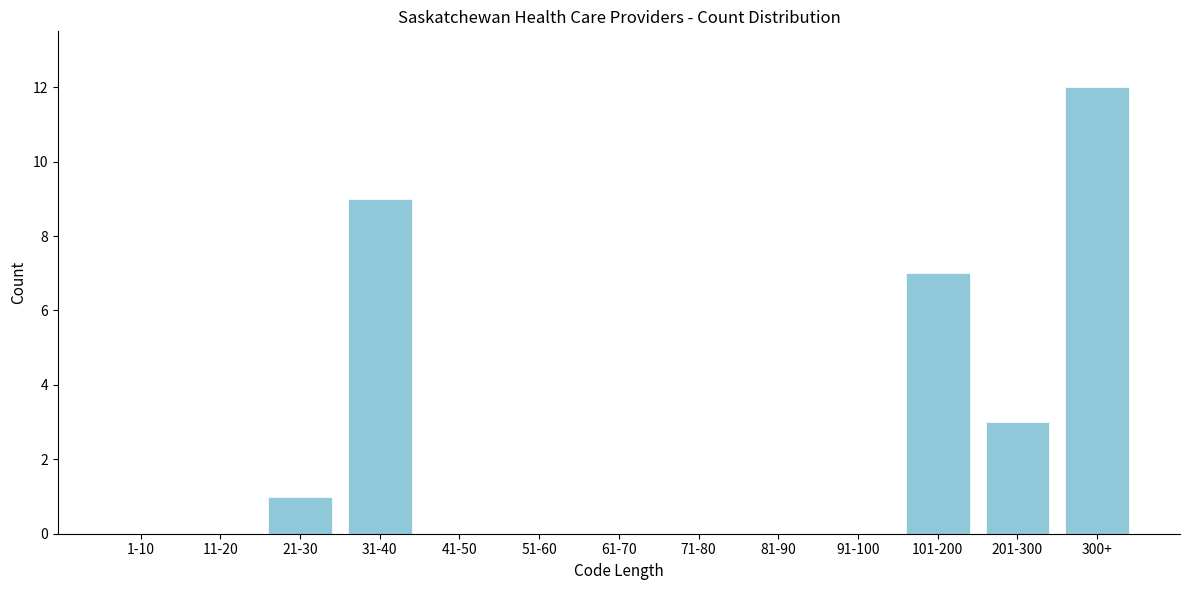

Reading left to right, what are all the values shown in this chart?

1-10=0	11-20=0	21-30=1	31-40=9	41-50=0	51-60=0	61-70=0	71-80=0	81-90=0	91-100=0	101-200=7	201-300=3	300+=12